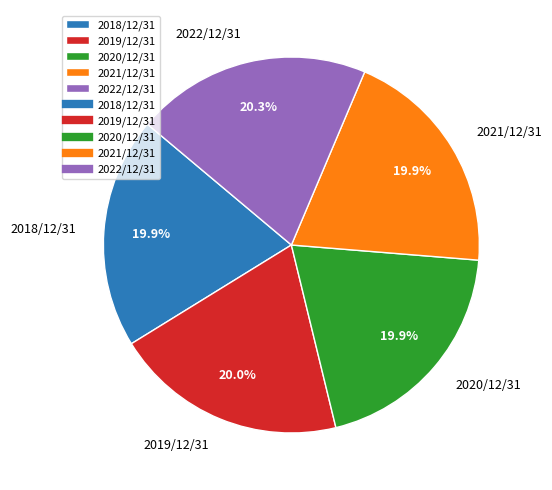

Does any single category account for the majority?

No